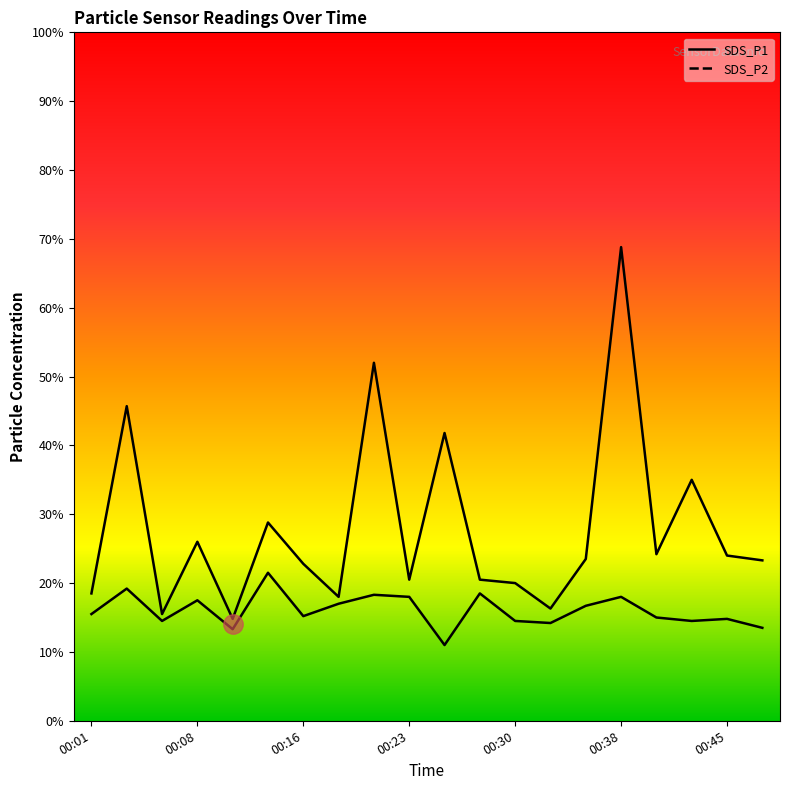

The value of SDS_P2 at 00:13 is 2.1. True or false?

True